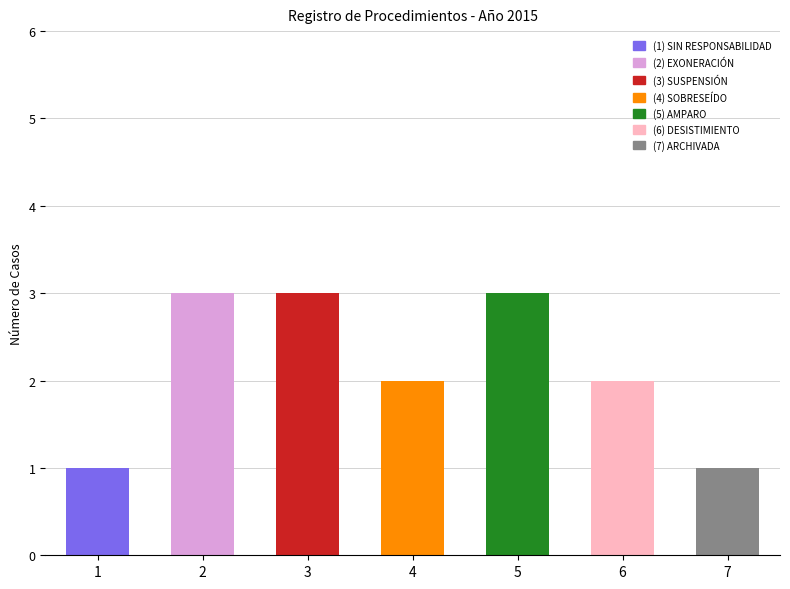

What is the label of the 7th bar from the right?

SIN RESPONSABILIDAD